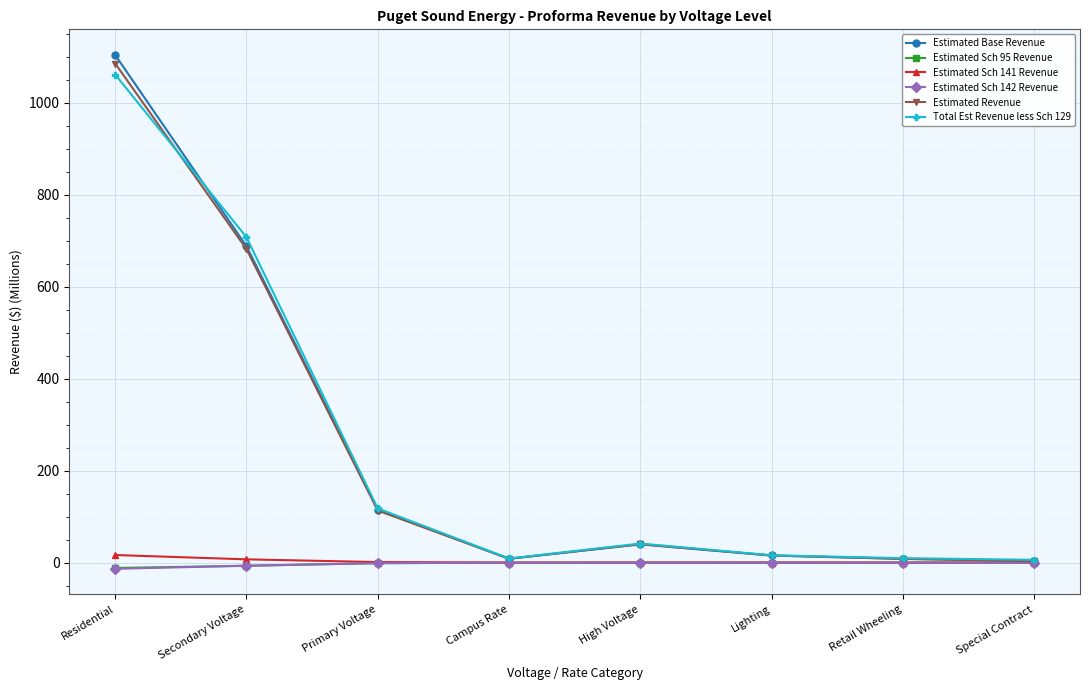

What is the difference between the second highest and second lowest values in the Total Est Revenue less Sch 129 series?

698.3